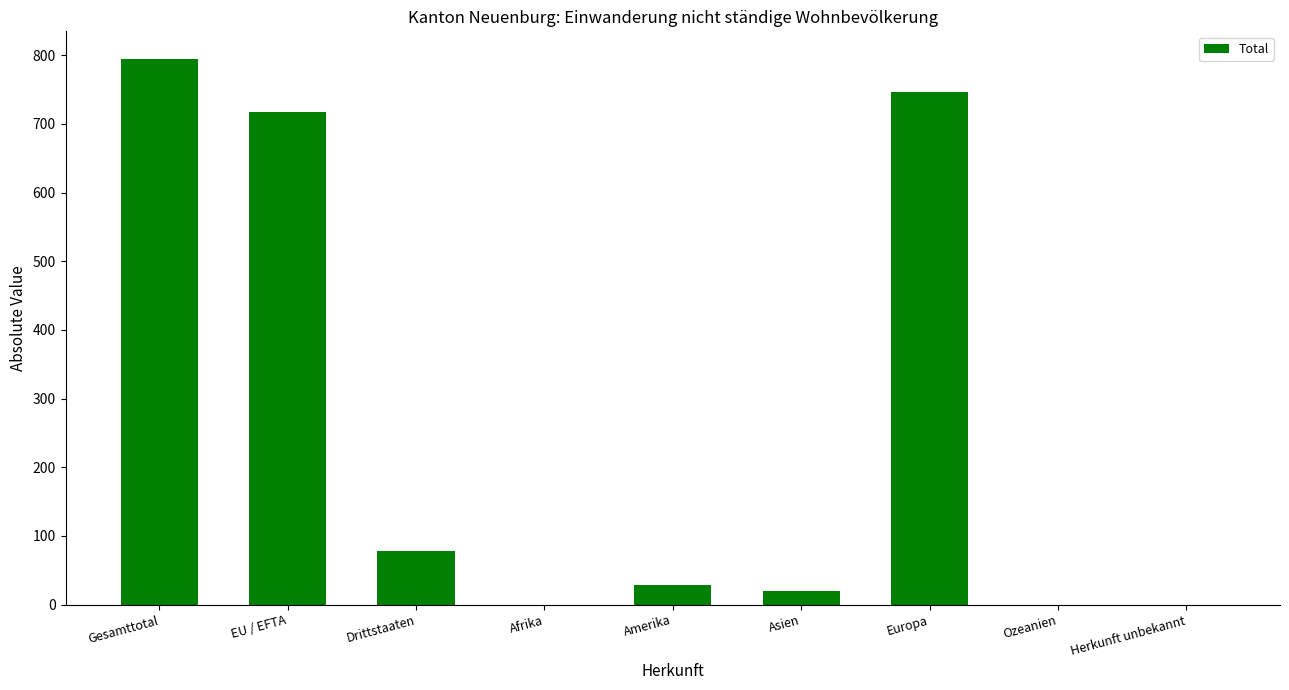

What is the sum of the values at Europa and EU / EFTA?

1464